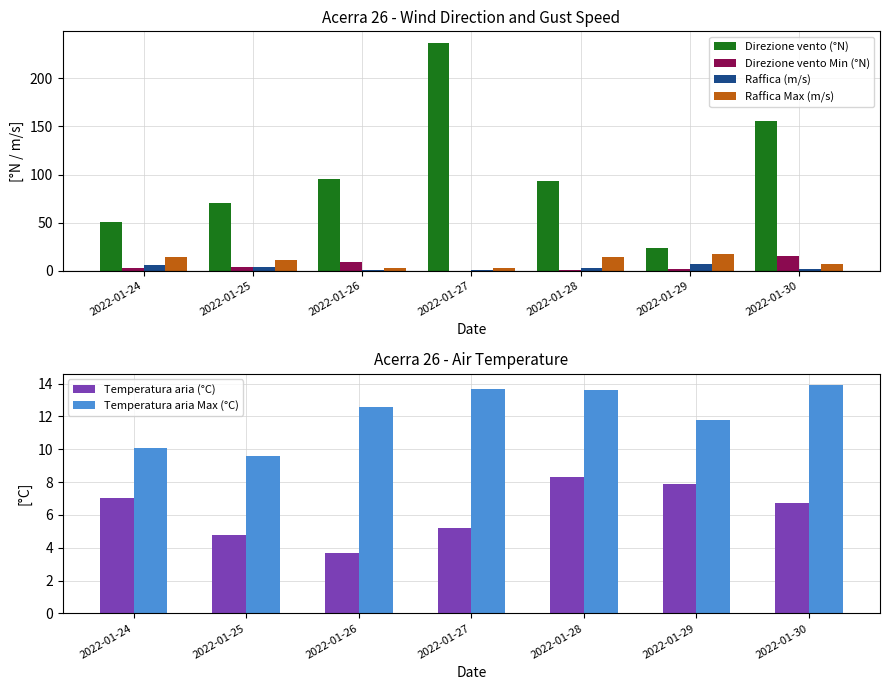

True or false: Raffica (m/s) has a value of 0.6 at 2022-01-26.

False